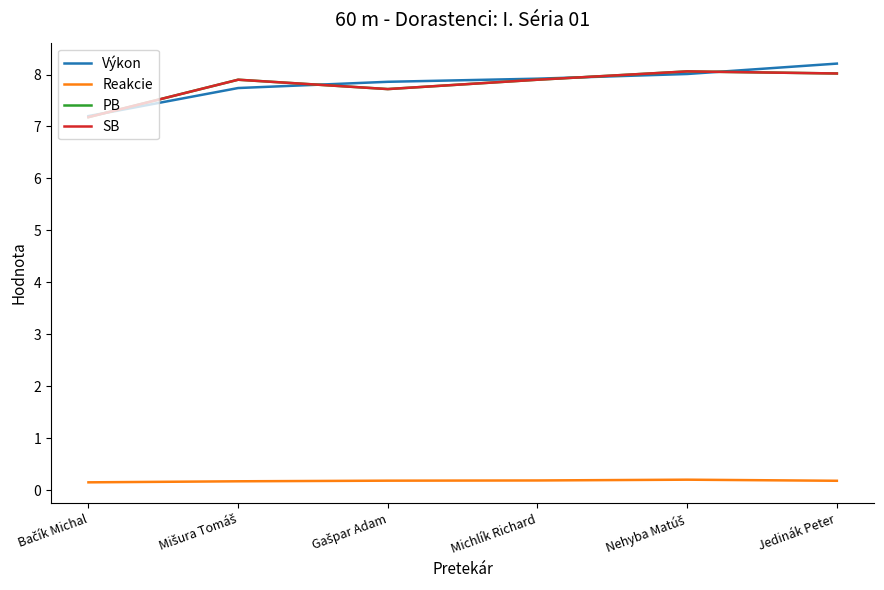

Rank the series by their maximum value, from lowest to highest.

Reakcie, PB, SB, Výkon